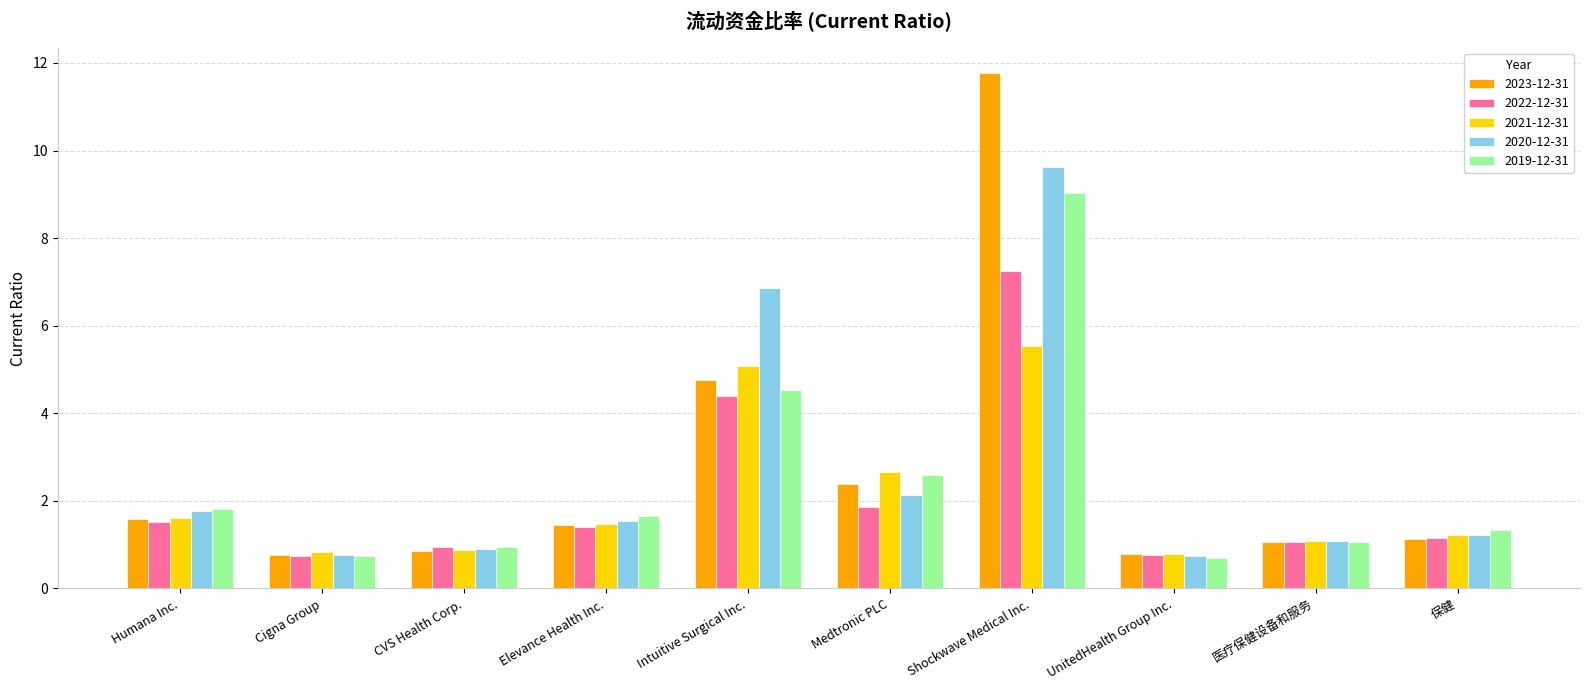

At which category is the sum across all series the highest?

Shockwave Medical Inc.